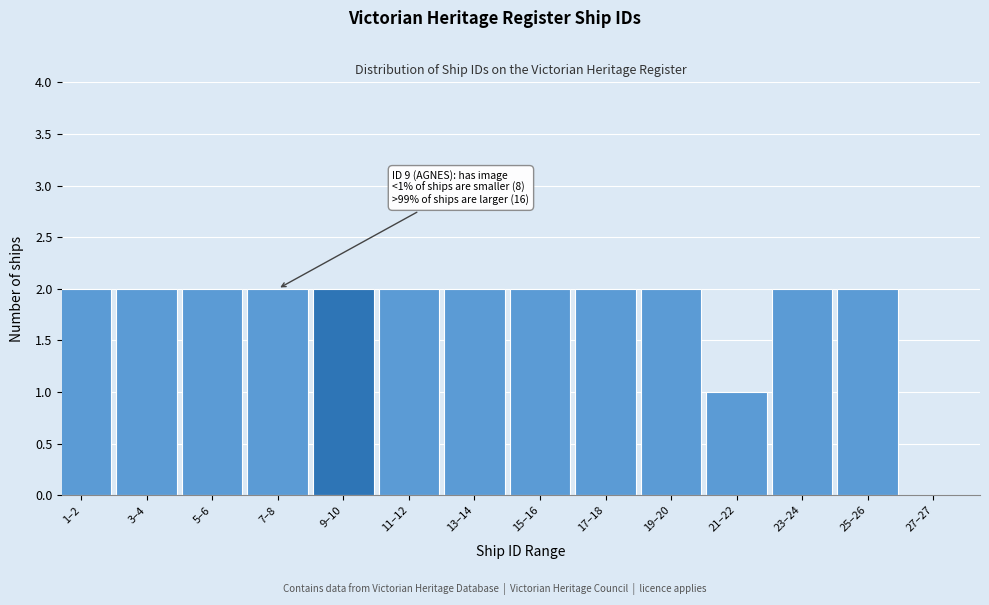

Reading left to right, list all the values displayed in this chart.

1–2=2	3–4=2	5–6=2	7–8=2	9–10=2	11–12=2	13–14=2	15–16=2	17–18=2	19–20=2	21–22=1	23–24=2	25–26=2	27–27=0